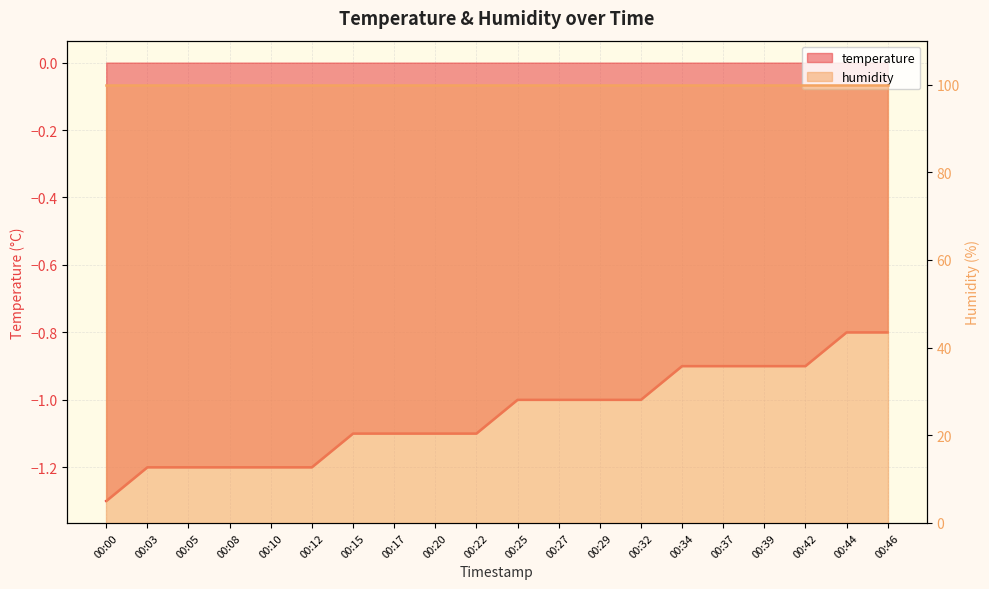

Rank the categories by value from lowest to highest.

00:00, 00:03, 00:05, 00:08, 00:10, 00:12, 00:15, 00:17, 00:20, 00:22, 00:25, 00:27, 00:29, 00:32, 00:34, 00:37, 00:39, 00:42, 00:44, 00:46